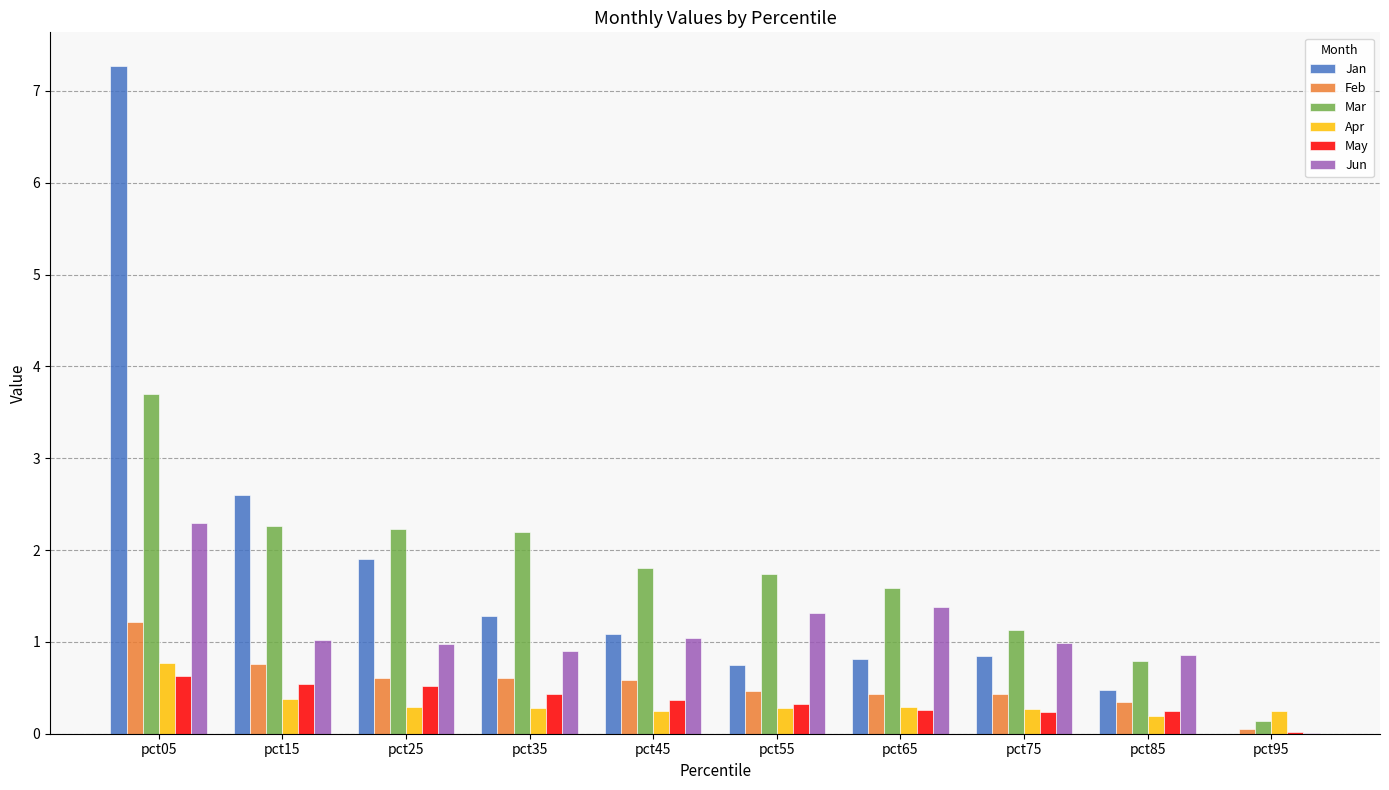

What is the difference between the Jun values at pct05 and pct85?

1.4